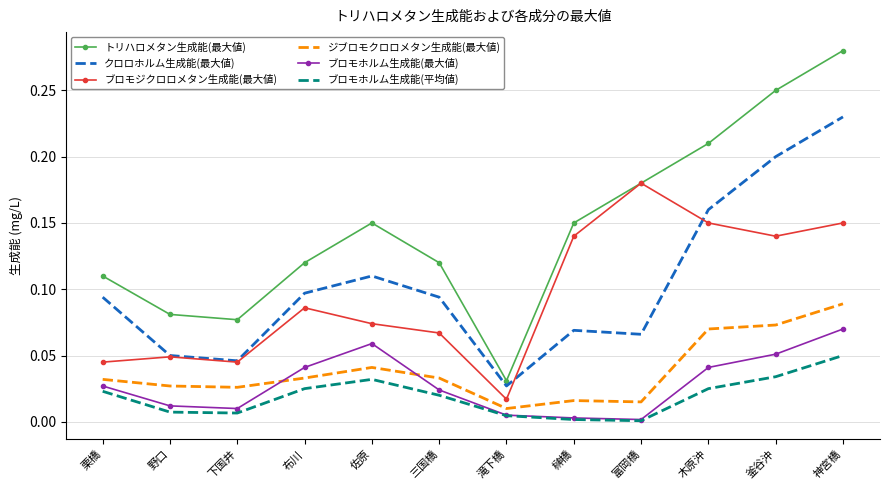

The ジブロモクロロメタン生成能(最大値) series shows 0.0 at 三国橋. True or false?

True